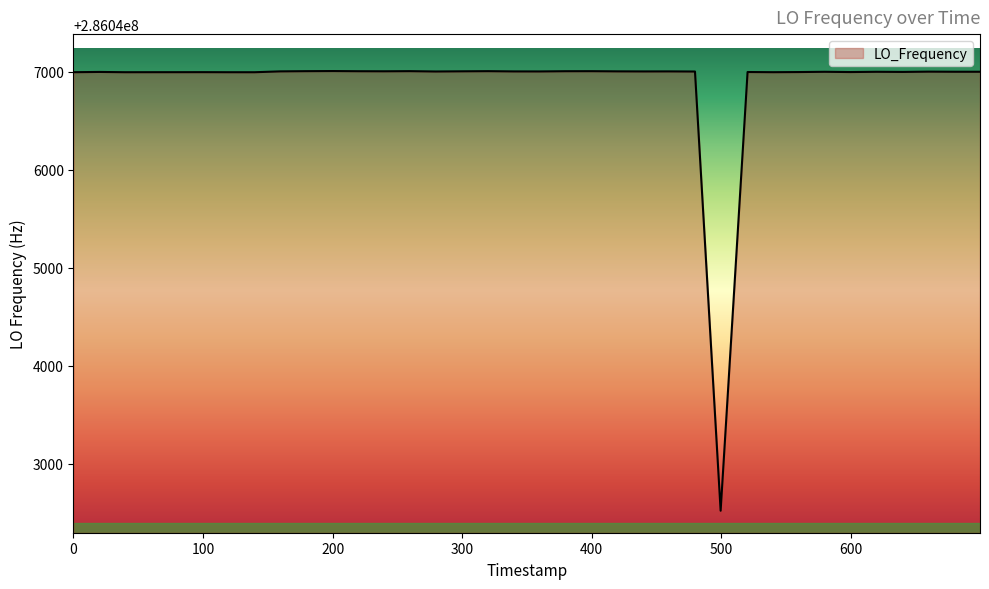

What is the minimum value shown in the chart?

286042519.6